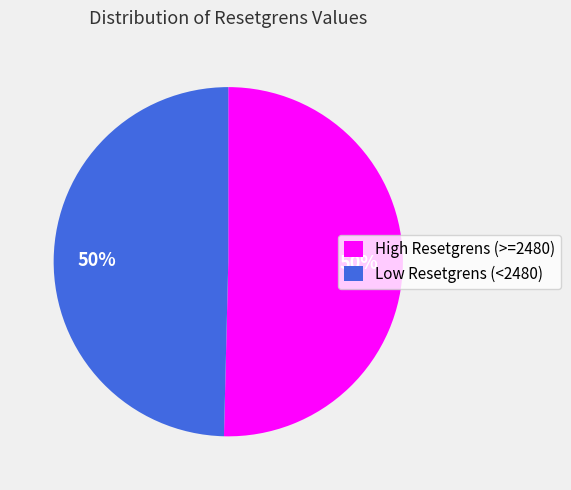

Count the number of slices in the pie.

2